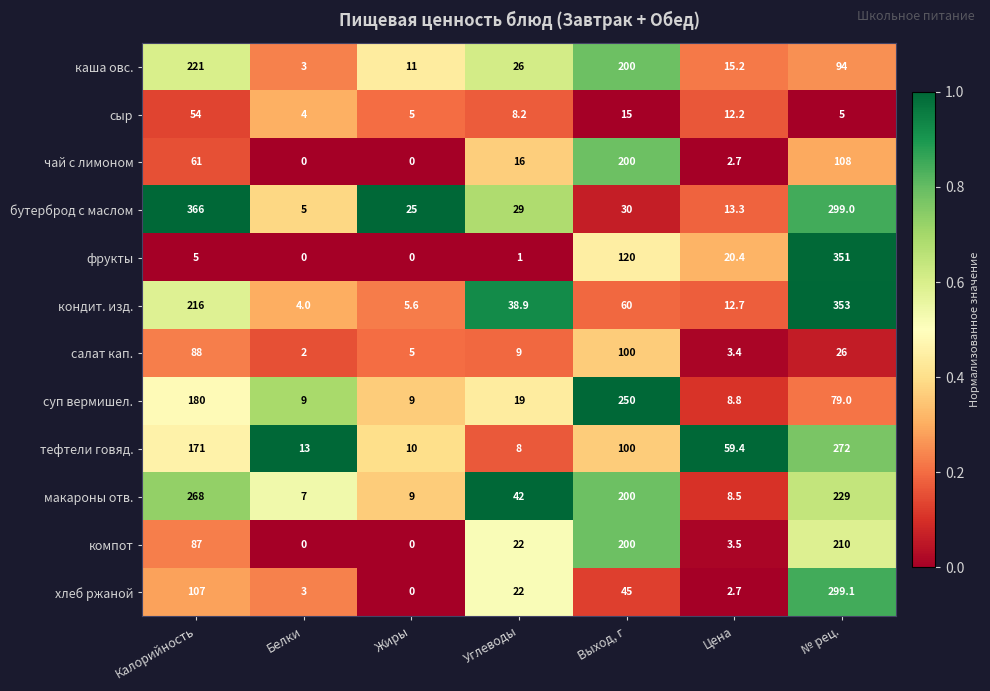

Which series has the largest range (max minus min)?

бутерброд с маслом